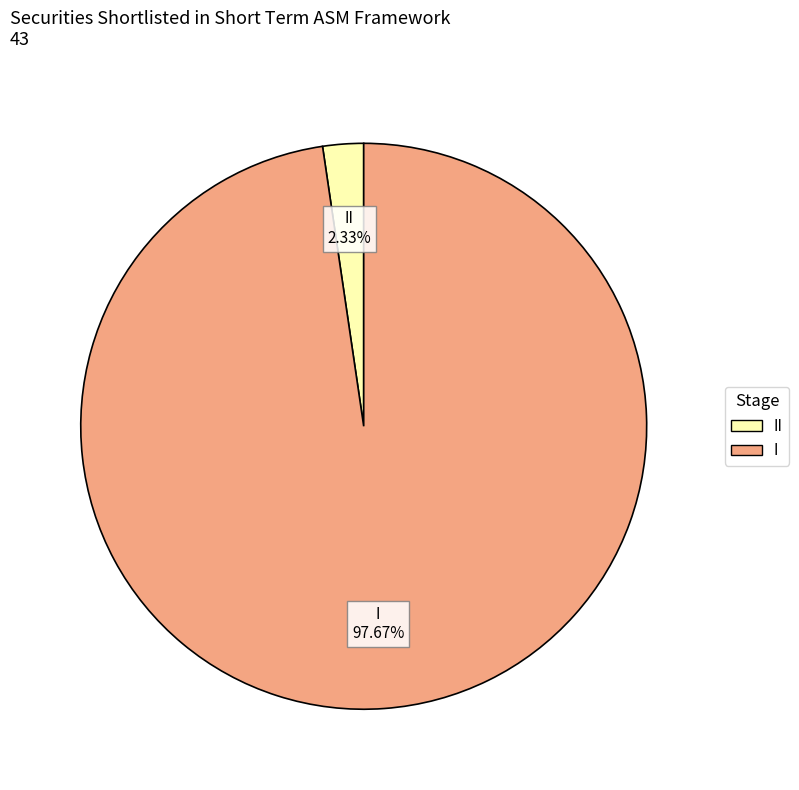

To the nearest percent, what portion does II represent?

2%